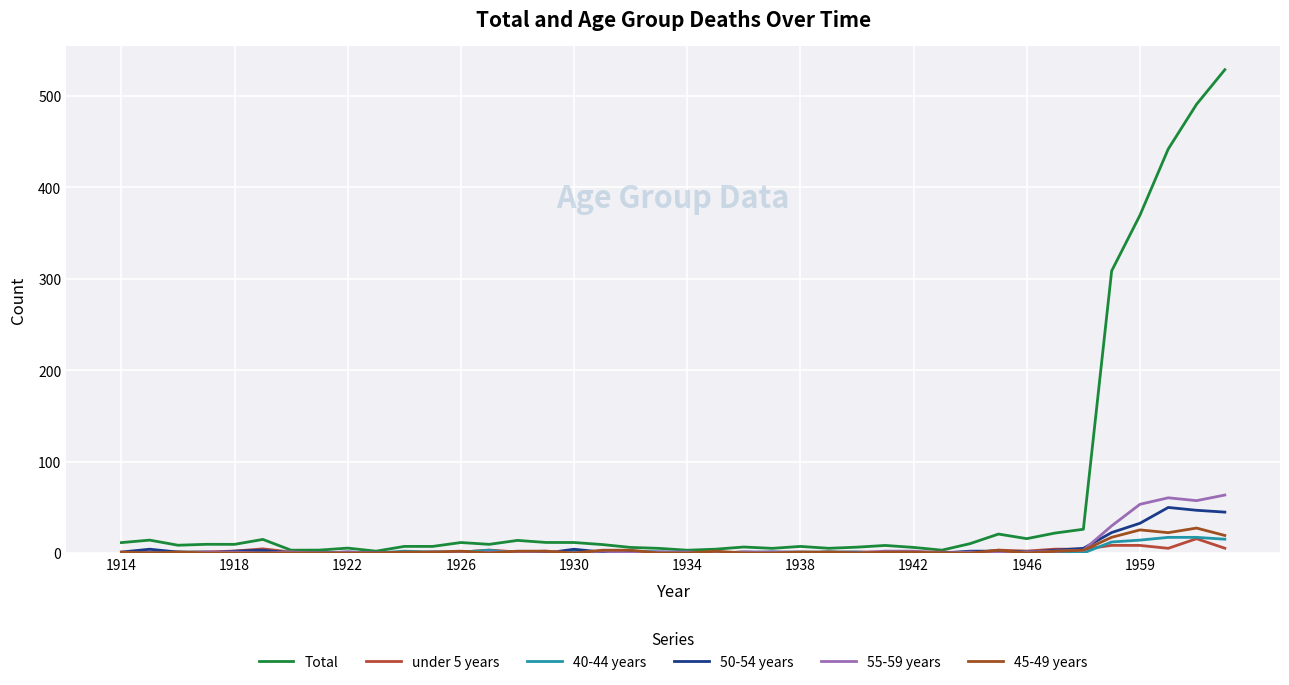

Reading left to right, list all the values displayed in this chart.

Total: 11.4	14.1	8.5	9.5	9.5	14.9	3.1	3.2	5.4	2.0	7.2	7.2	11.5	9.5	13.8	11.6	11.5	9.3	6.1	5.1	3.1	4.2	6.6	5.1	7.2	5.2	6.4	8.3	6.1	3.1	10.3	20.7	15.7	21.8	26.0	308.5	369.4	441.8	490.7	528.5
under 5 years: 0.0	1.3	1.0	1.3	2.1	4.6	1.0	0.0	0.0	0.0	0.0	0.0	1.0	3.2	1.2	0.0	1.0	0.0	0.0	0.0	0.0	0.0	1.1	0.0	0.0	1.1	1.1	1.1	1.0	1.1	0.0	3.2	2.1	4.2	4.2	8.4	8.3	5.2	15.7	5.3
40-44 years: 0.0	0.0	1.0	1.0	0.0	1.0	1.0	0.0	1.0	0.0	2.0	1.0	1.0	3.1	0.0	0.0	2.0	1.0	2.0	1.0	1.0	0.0	1.0	1.0	1.0	1.0	1.0	0.0	0.0	0.0	0.0	1.0	1.0	0.0	0.0	12.1	14.1	17.1	17.1	15.1
50-54 years: 1.0	4.2	1.0	0.0	2.1	3.1	0.0	0.0	1.0	0.0	0.0	1.0	1.0	0.0	1.0	0.0	4.1	1.0	1.0	1.0	0.0	0.0	0.0	1.0	0.0	1.0	0.0	0.0	0.0	0.0	2.0	2.0	1.0	3.1	5.1	22.4	32.5	49.8	46.7	44.7
55-59 years: 0.0	0.0	0.0	1.0	1.0	0.0	1.0	0.0	1.0	0.0	0.0	1.0	0.0	1.0	1.0	2.1	0.0	2.1	0.0	1.0	1.0	0.0	1.0	1.0	1.0	0.0	0.0	2.1	2.1	0.0	1.0	0.0	1.0	2.1	3.1	29.7	53.3	60.4	57.3	63.4
45-49 years: 1.0	0.0	1.0	0.0	0.0	0.0	0.0	0.0	0.0	0.0	1.0	1.0	2.0	0.0	2.0	2.1	0.0	3.1	3.1	0.0	0.0	2.0	0.0	0.0	1.0	1.0	0.0	1.0	1.0	0.0	0.0	3.0	0.0	2.0	3.0	17.2	25.3	22.3	27.3	19.2